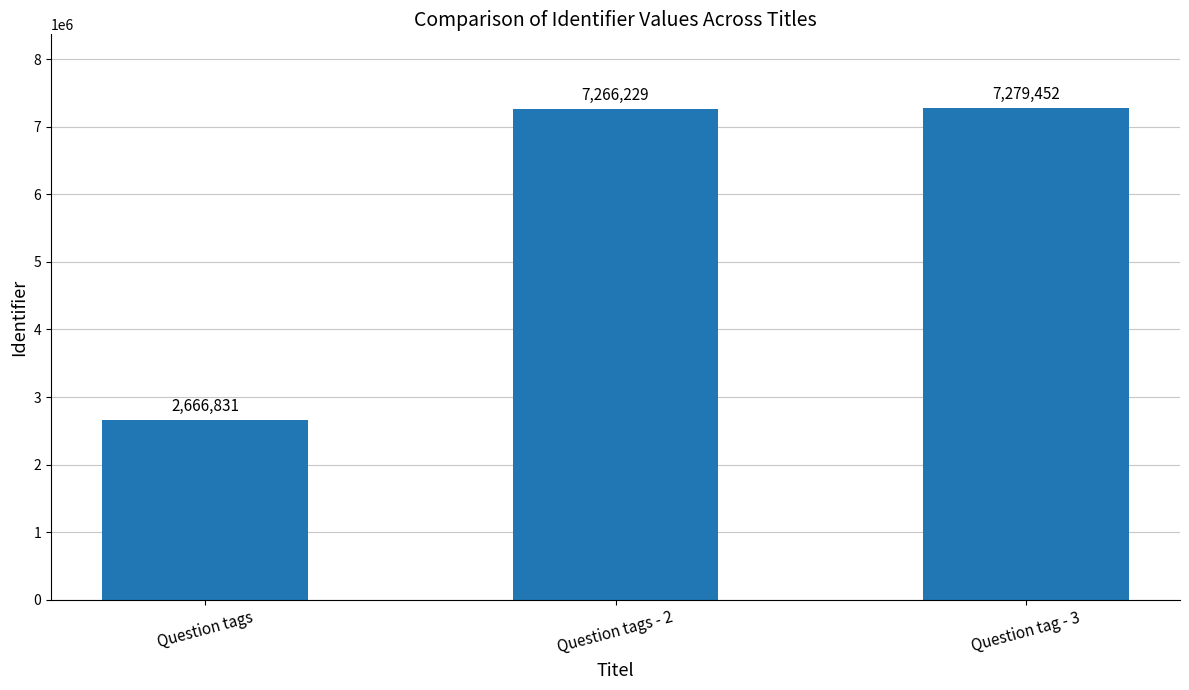

The value at Question tags is 3812575. True or false?

False